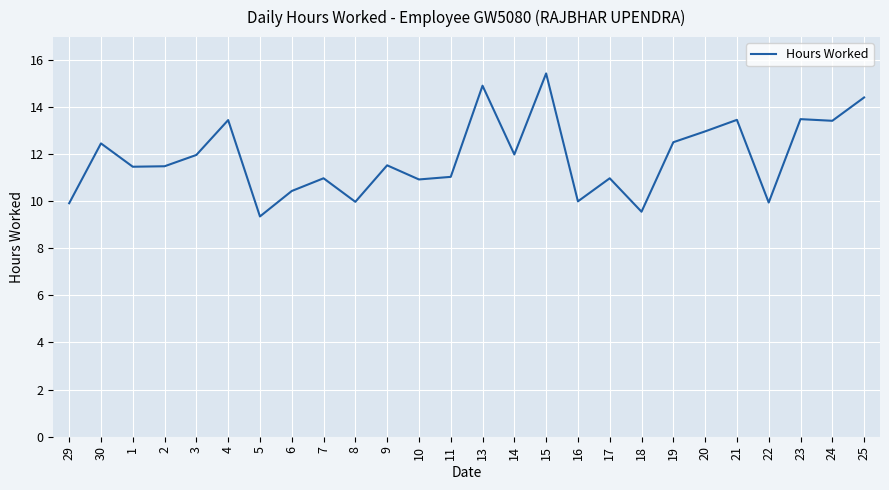

What value does the data have at 9?

11.5